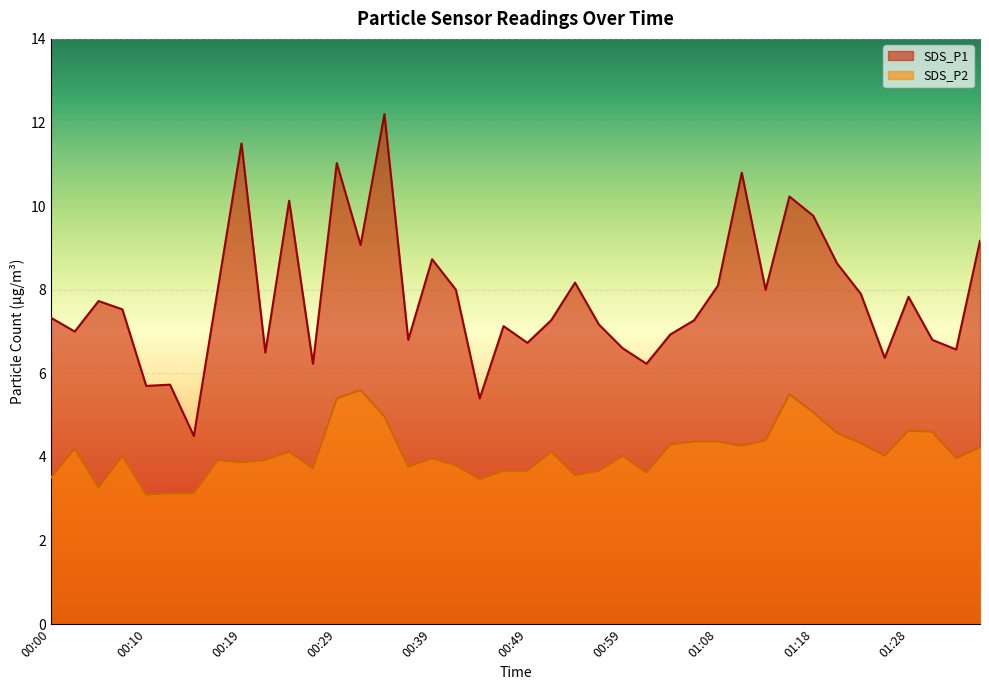

Does the chart display data point markers on the line(s)?

No